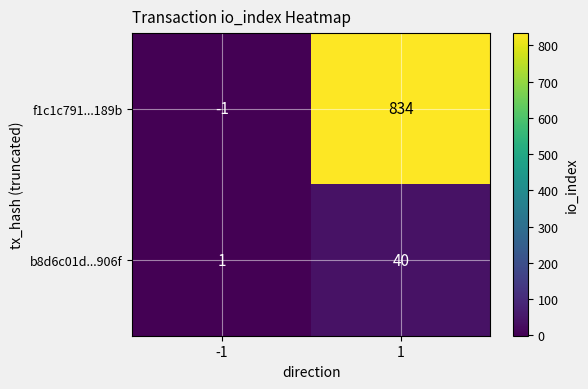

How many values in f1c1c791...189b are above zero?

1